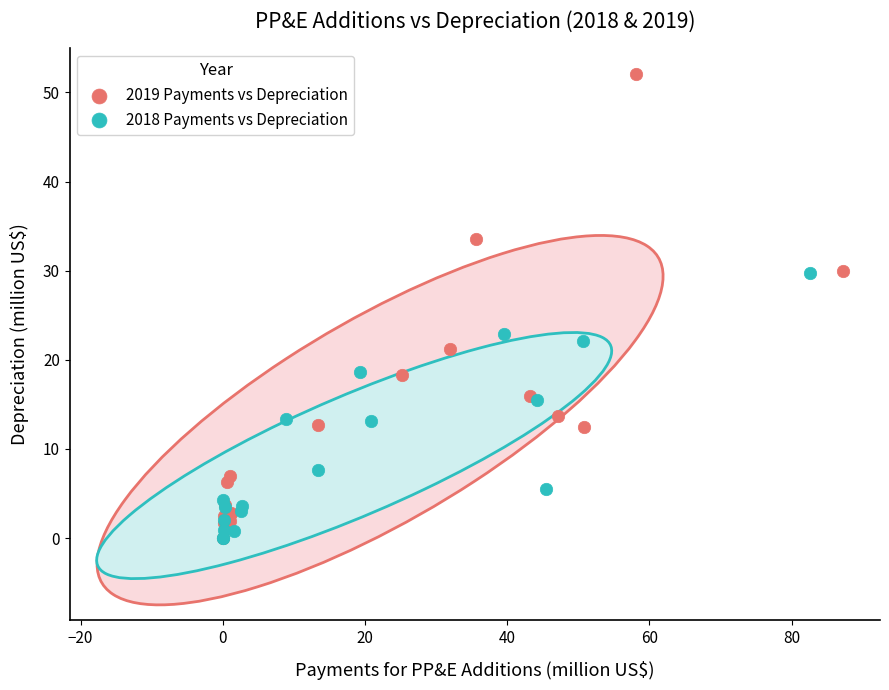

What are all the series names shown in the legend?

2019 Payments vs Depreciation, 2018 Payments vs Depreciation